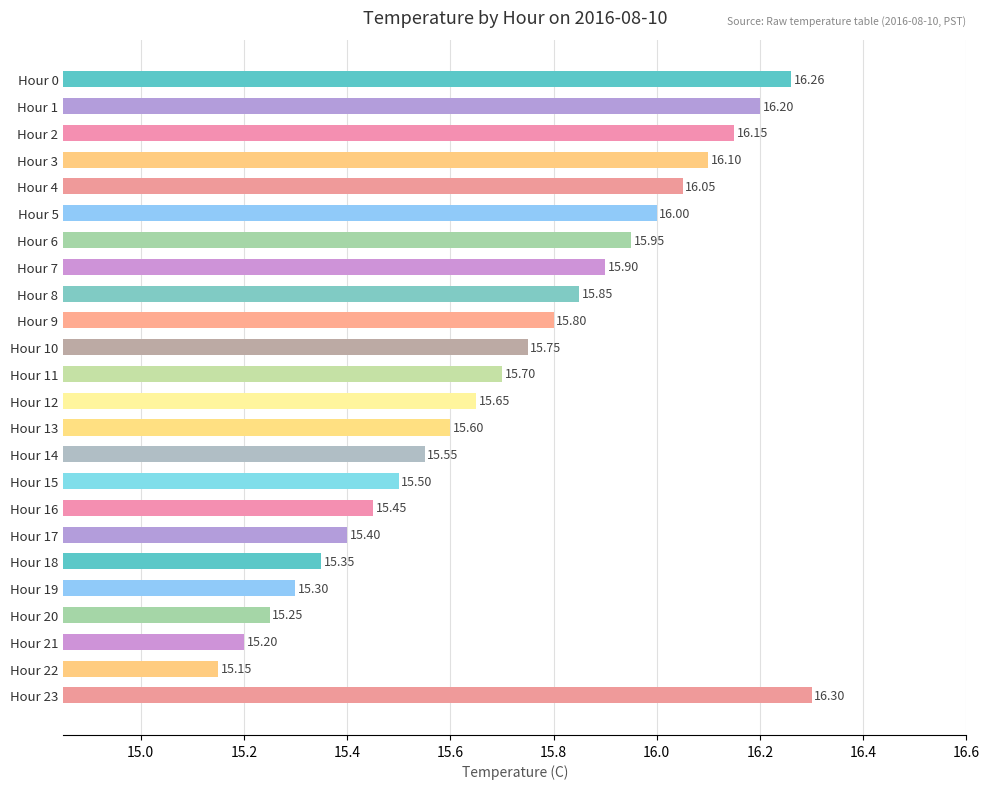

Between Hour 0 and Hour 13, which is larger?

Hour 0